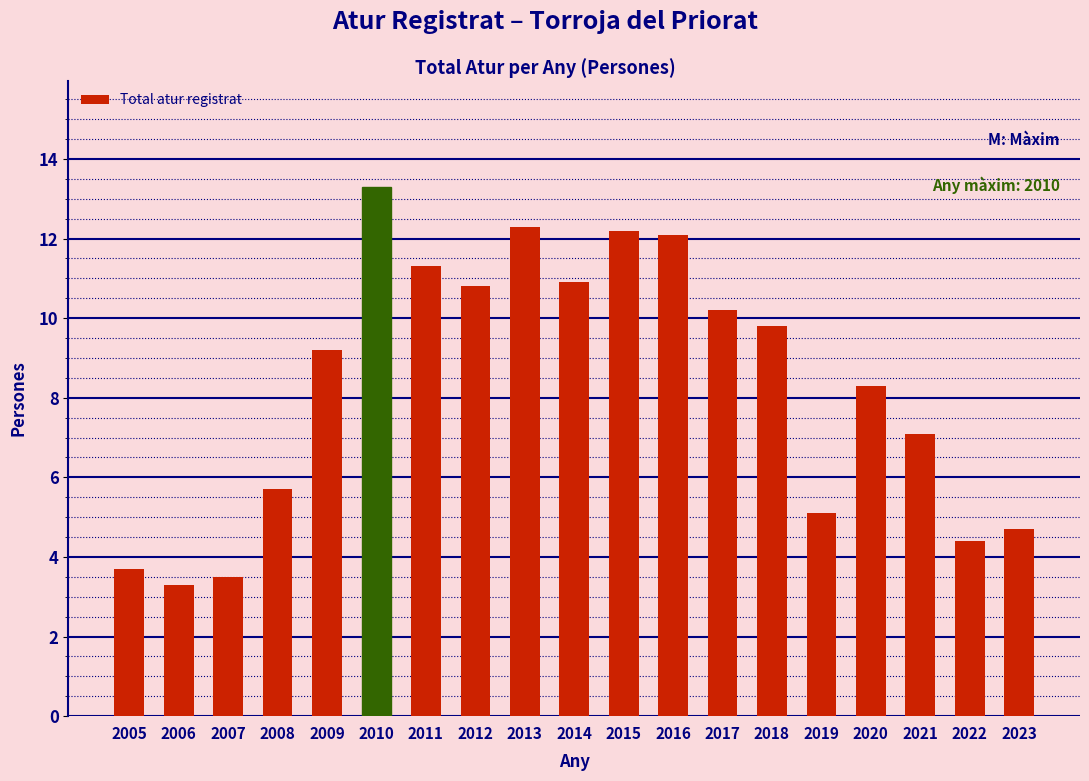

Reading right to left, transcribe all the data shown in this chart.

4.7	4.4	7.1	8.3	5.1	9.8	10.2	12.1	12.2	10.9	12.3	10.8	11.3	13.3	9.2	5.7	3.5	3.3	3.7